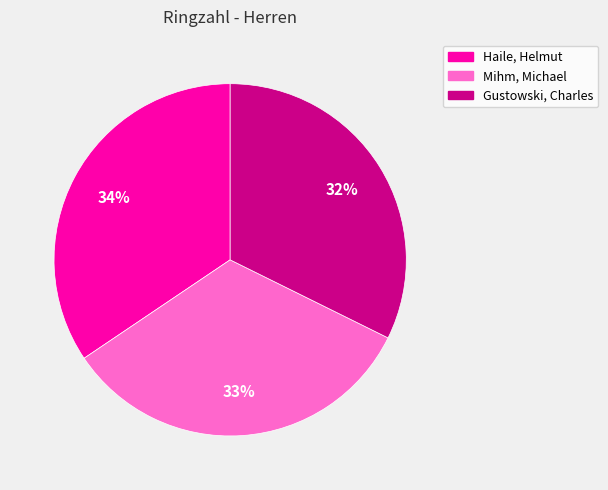

The Haile, Helmut slice represents 29% of the pie. True or false?

False